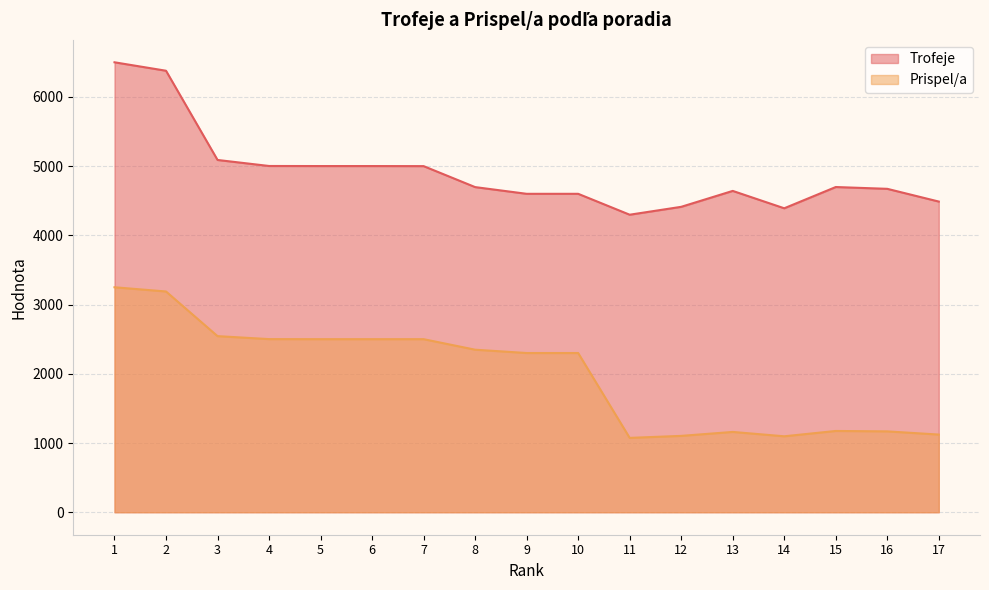

What is the difference between the second highest and minimum values in the Trofeje series?

2080